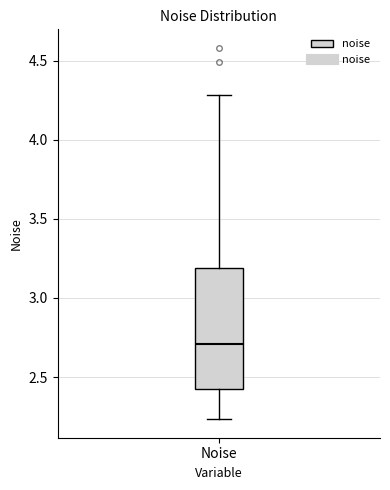

Transcribe this box plot: give where the median line is, the range the box spans, and where the two whiskers end, as read against the y-axis. The values are not printed on the chart, so give them approximately, as read against the axis.

median 2.70, box 2.45 to 3.20, whiskers 2.25 to 4.30